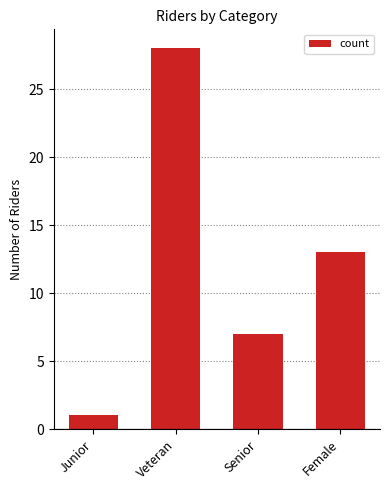

What is the difference between the values at Junior and Veteran?

27